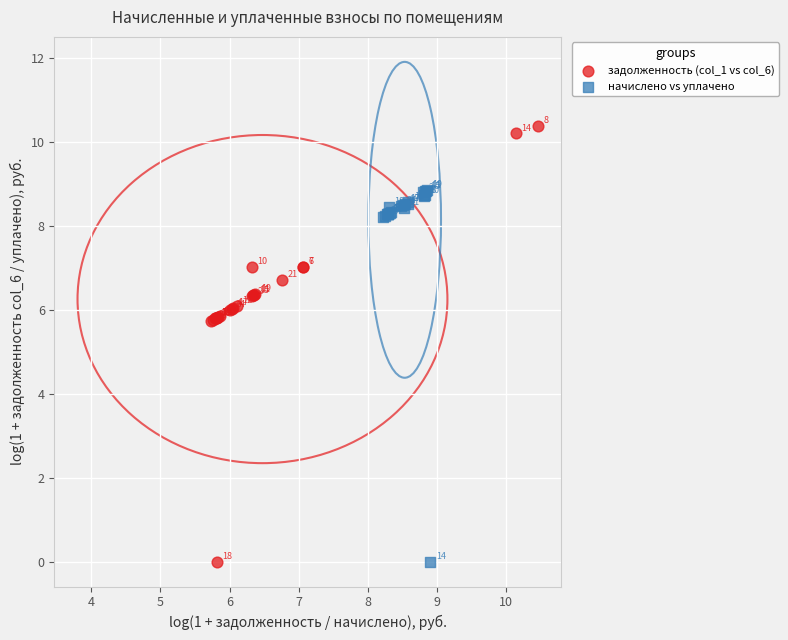

Which series contains the highest Y value?

задолженность (col_1 vs col_6)